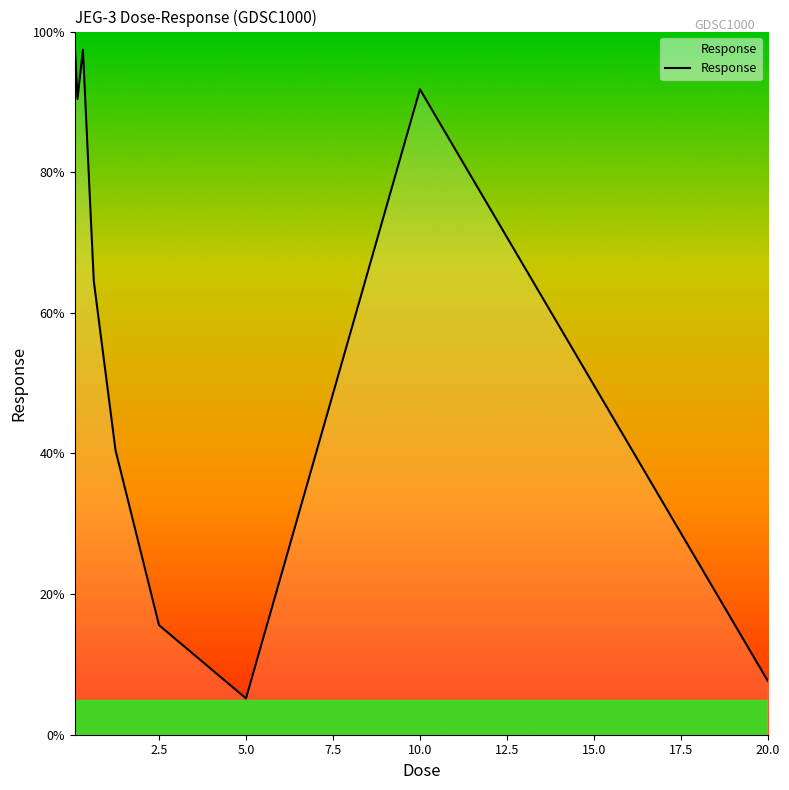

What is the greatest value displayed?

98.2